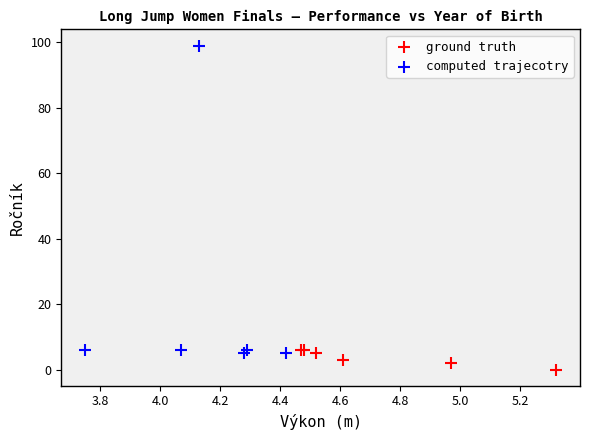

Which series reaches the minimum Y coordinate?

ground truth